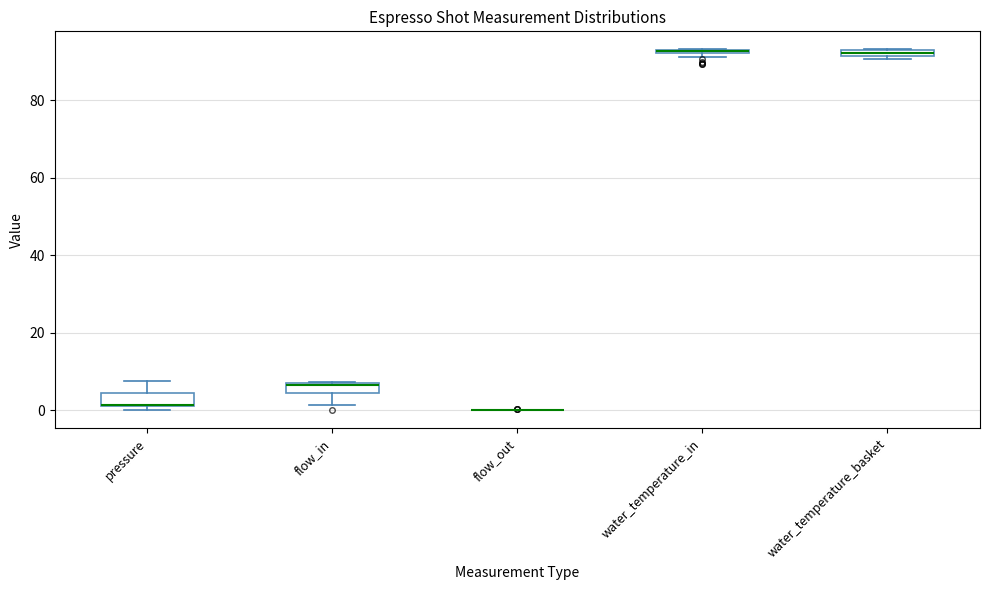

Where is the upper edge of the box for water_temperature_basket on the y-axis? The values are not printed on the chart, so give them approximately, as read against the axis.

94